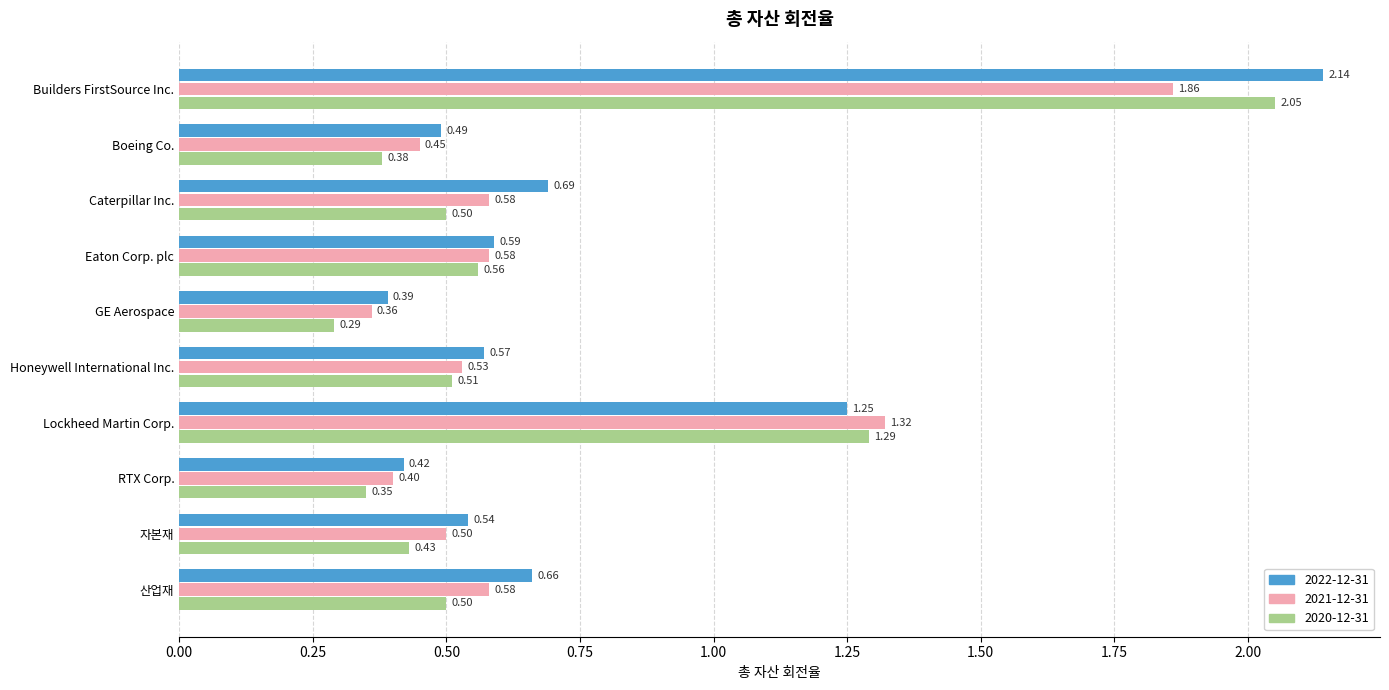

What is the spread (max minus min) of values at Caterpillar Inc.?

0.2